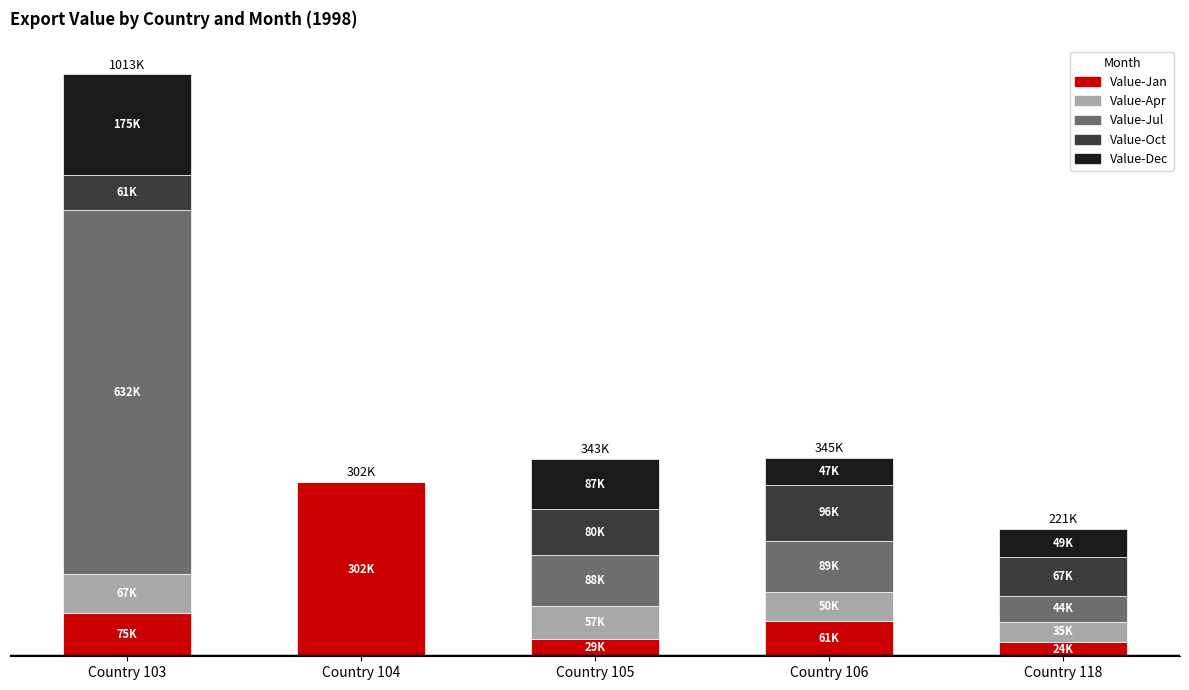

What is the total value across all series at Country 118?

221957